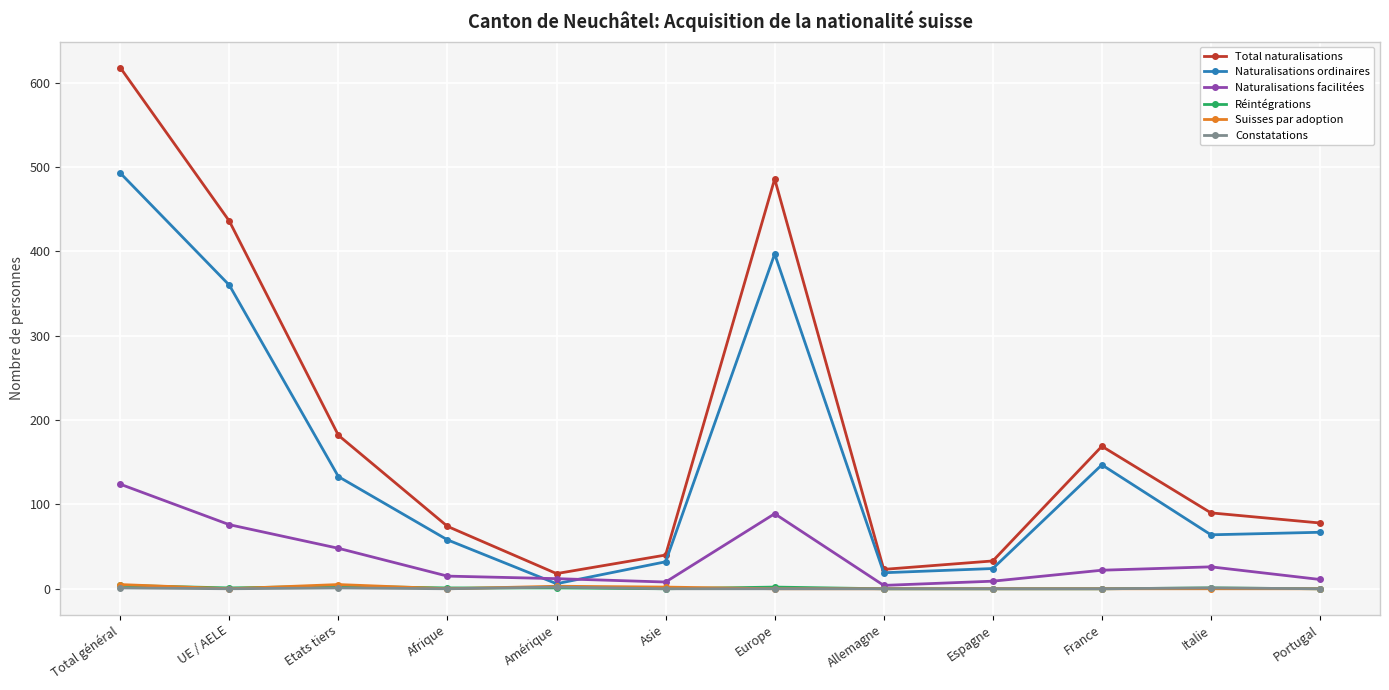

Which series has the largest range (max minus min)?

Total naturalisations